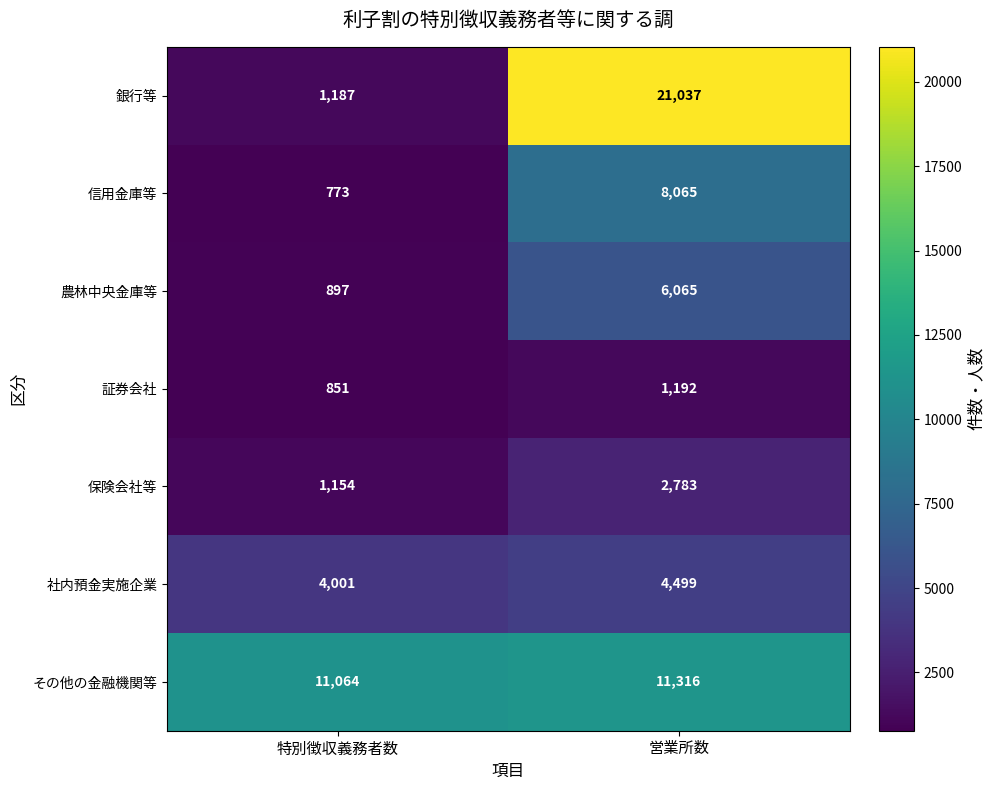

Reading left to right, list all the values displayed in this chart.

銀行等: 1187	21037
信用金庫等: 773	8065
農林中央金庫等: 897	6065
証券会社: 851	1192
保険会社等: 1154	2783
社内預金実施企業: 4001	4499
その他の金融機関等: 11064	11316